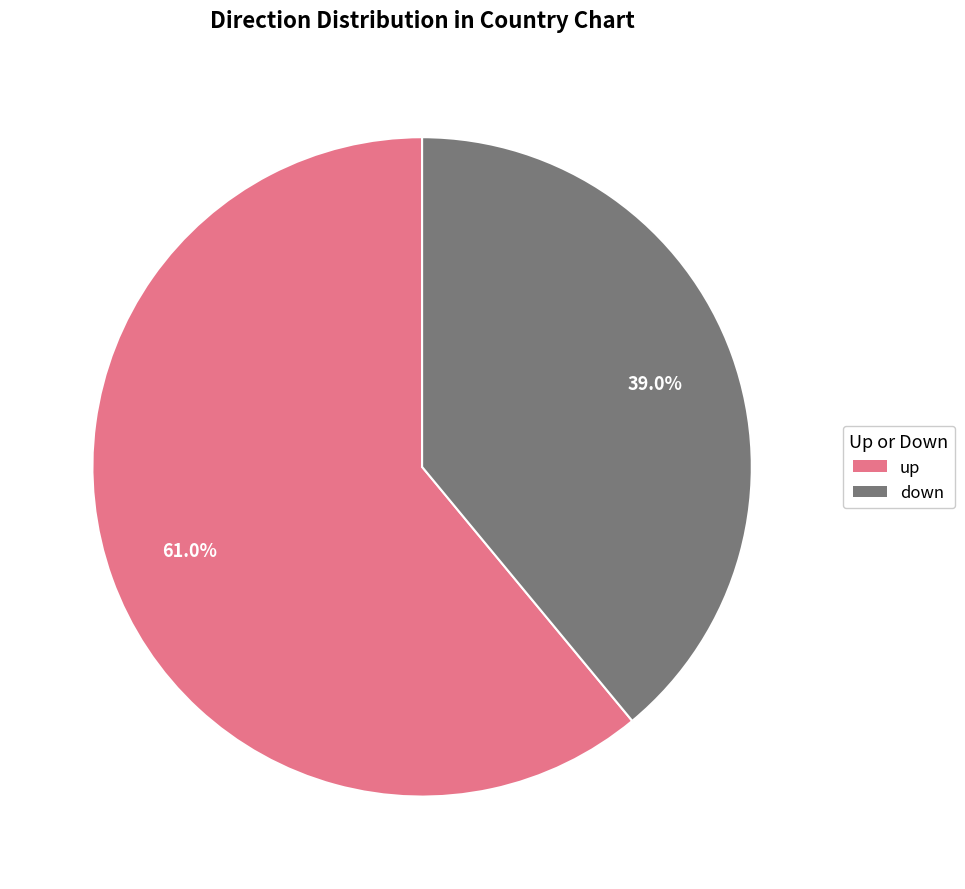

To the nearest percent, what portion does up represent?

61%